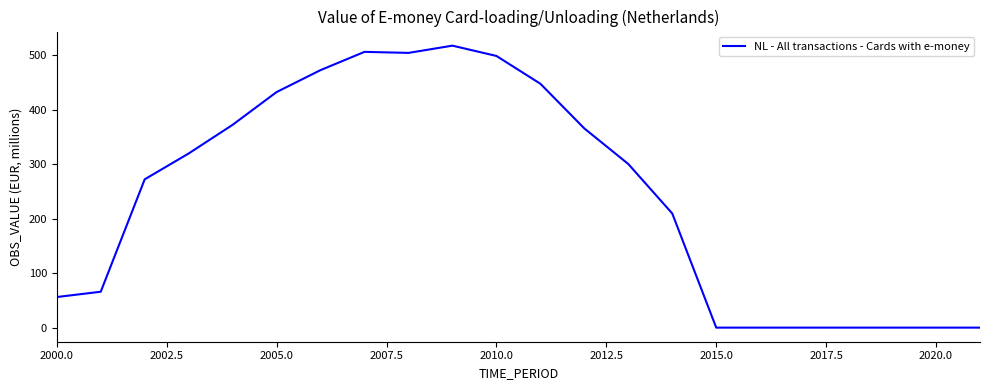

What is the greatest value displayed?

517.3